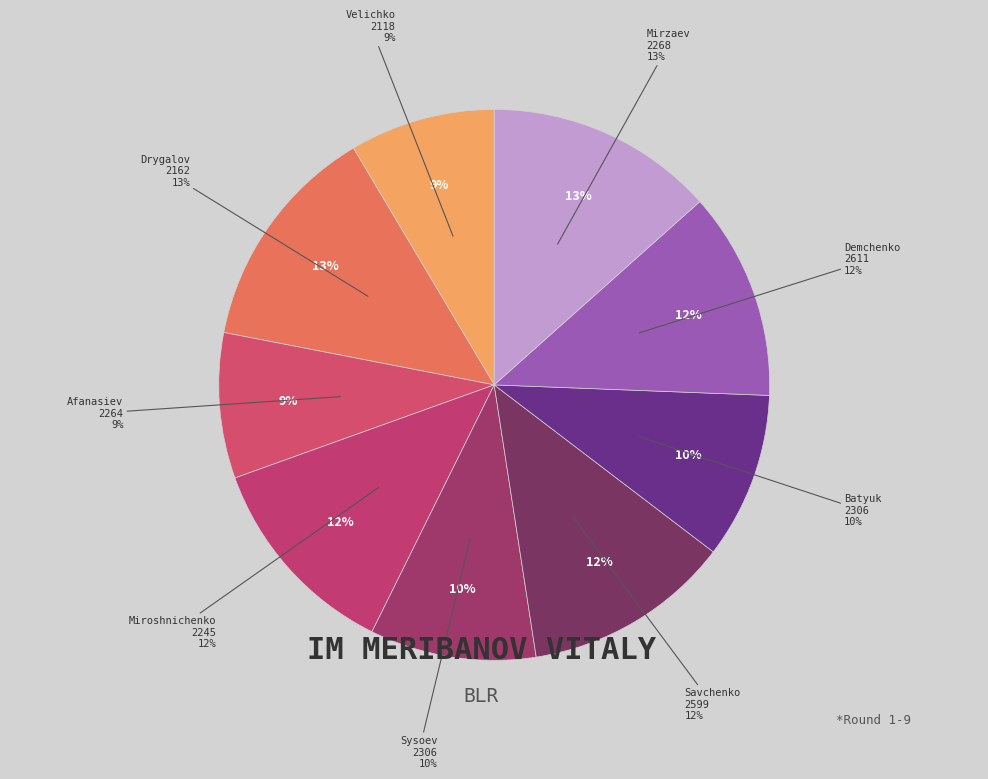

What percentage is the RUS (Batyuk) slice, to the nearest percent?

10%